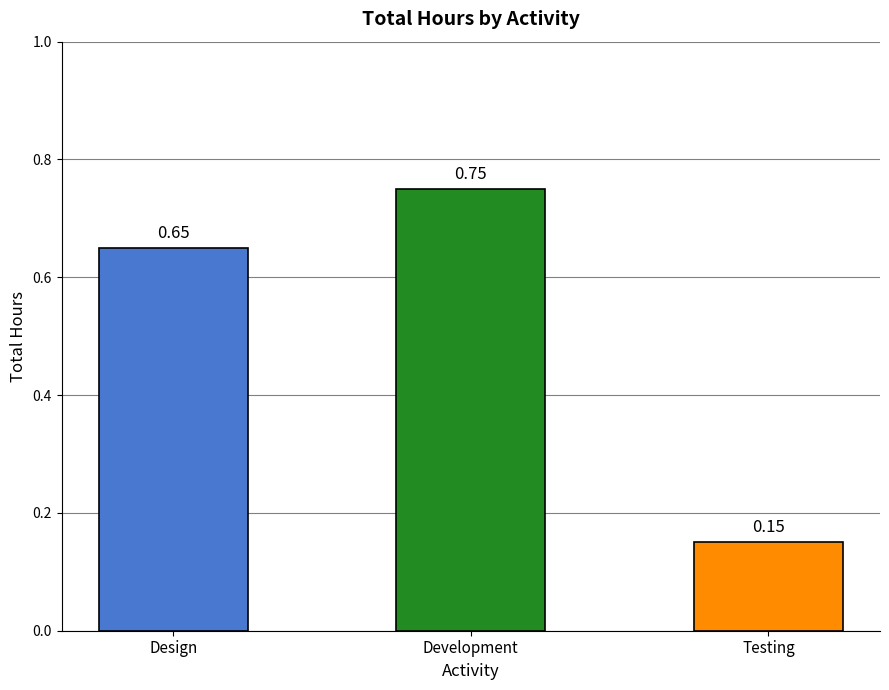

Where is the data nearest to the value 0?

Testing